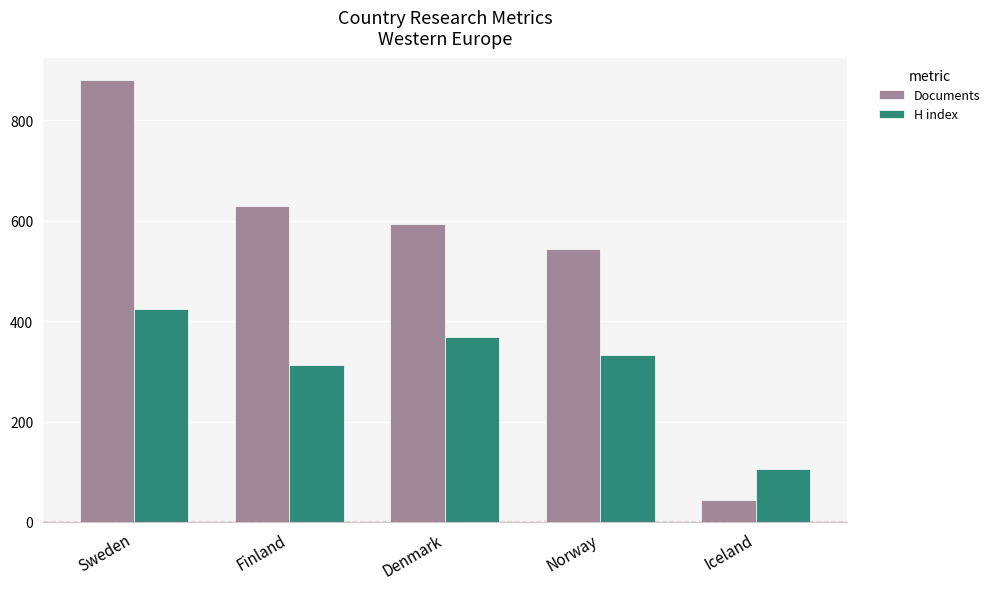

Which series has the largest total across all categories?

Documents